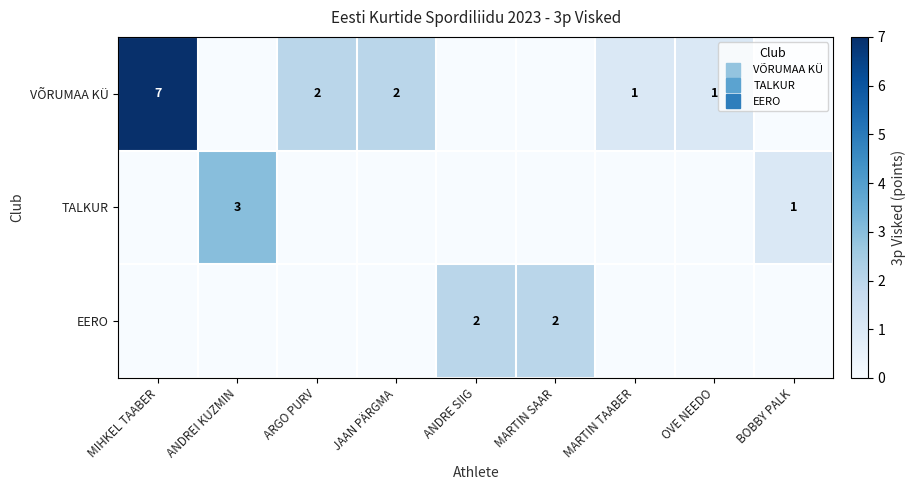

Which series has the widest spread of values?

VÕRUMAA KÜ